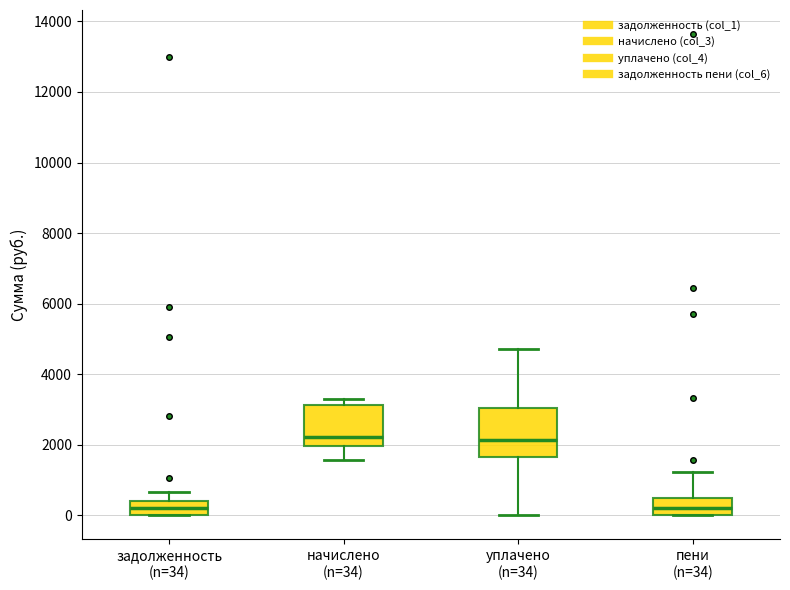

Which box is the tallest, from its lower edge to its upper edge?

уплачено (n=34)